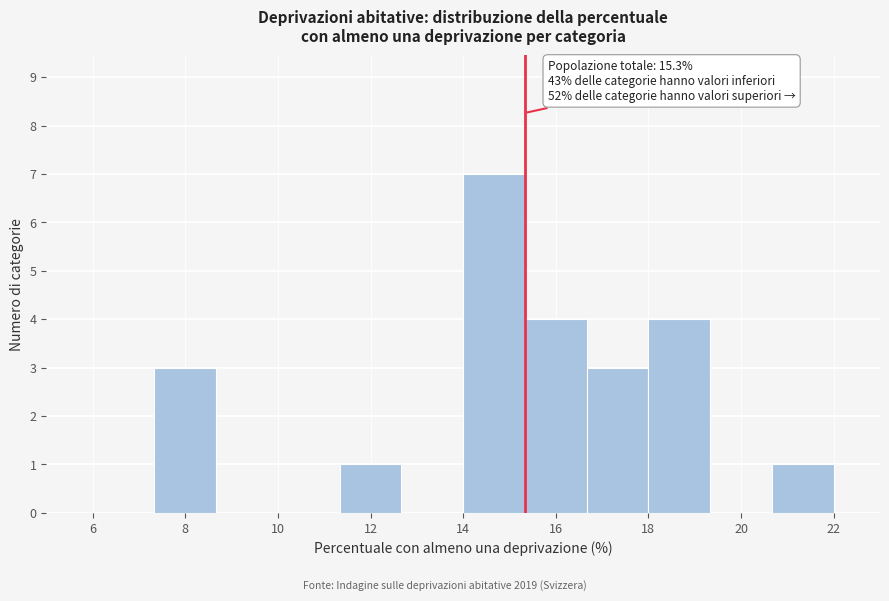

Which range on the x-axis has the tallest bar?

14.0 to 15.4